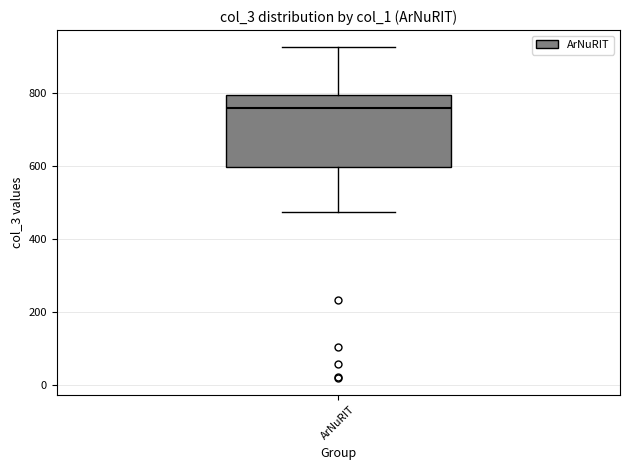

Read this box plot against the y-axis: the position of the median line, the range covered by the box, and the ends of both whiskers. The values are not printed on the chart, so give them approximately, as read against the axis.

median 760, box 600 to 800, whiskers 480 to 920